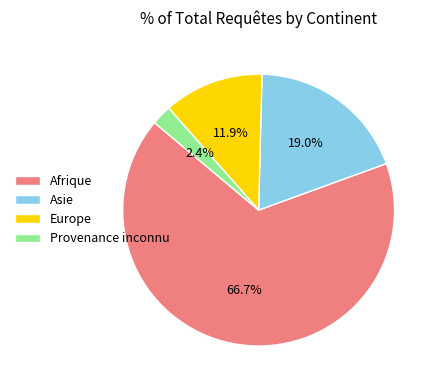

Which has a higher value, Europe or Provenance inconnu?

Europe